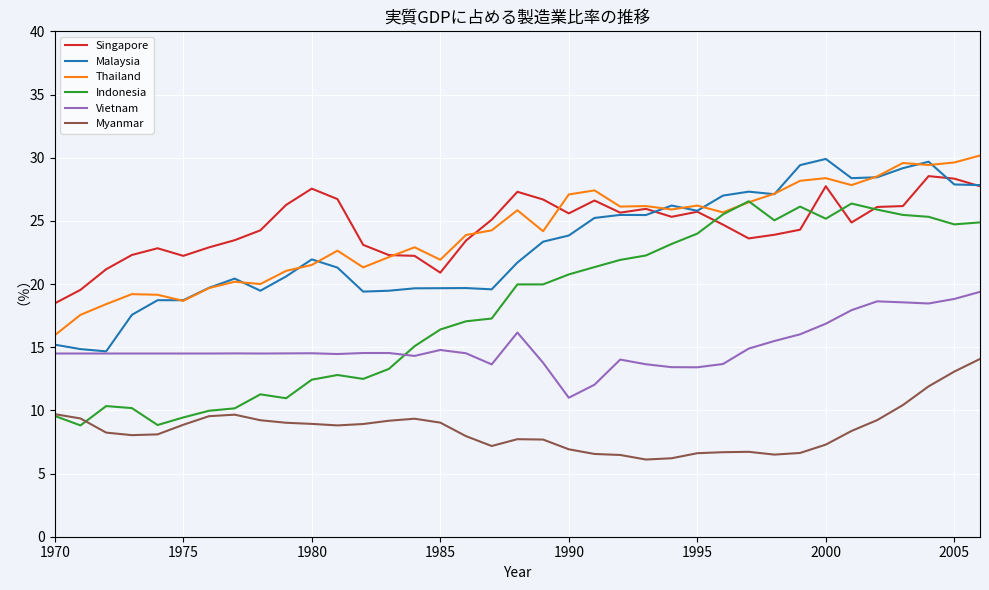

True or false: Singapore and Myanmar intersect in this chart.

False